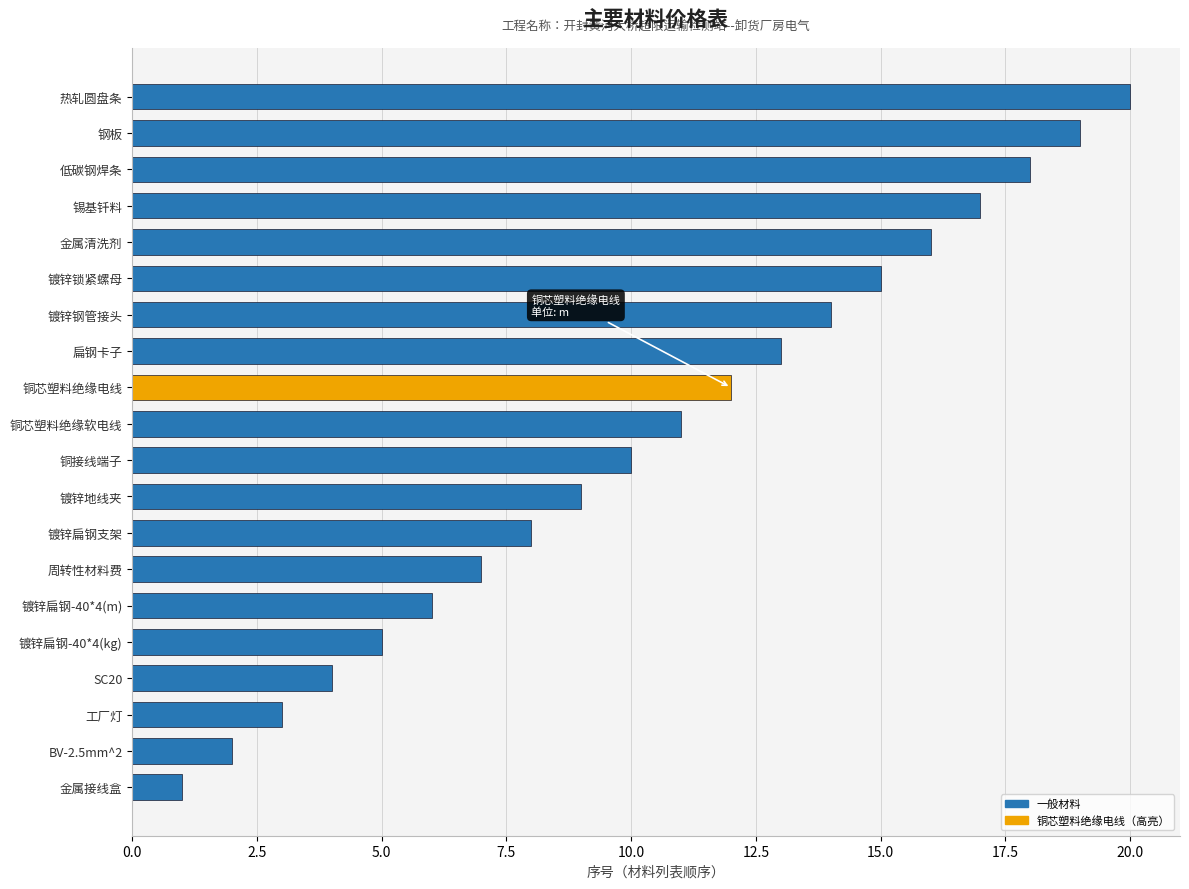

Where is the data nearest to the value 10?

铜接线端子